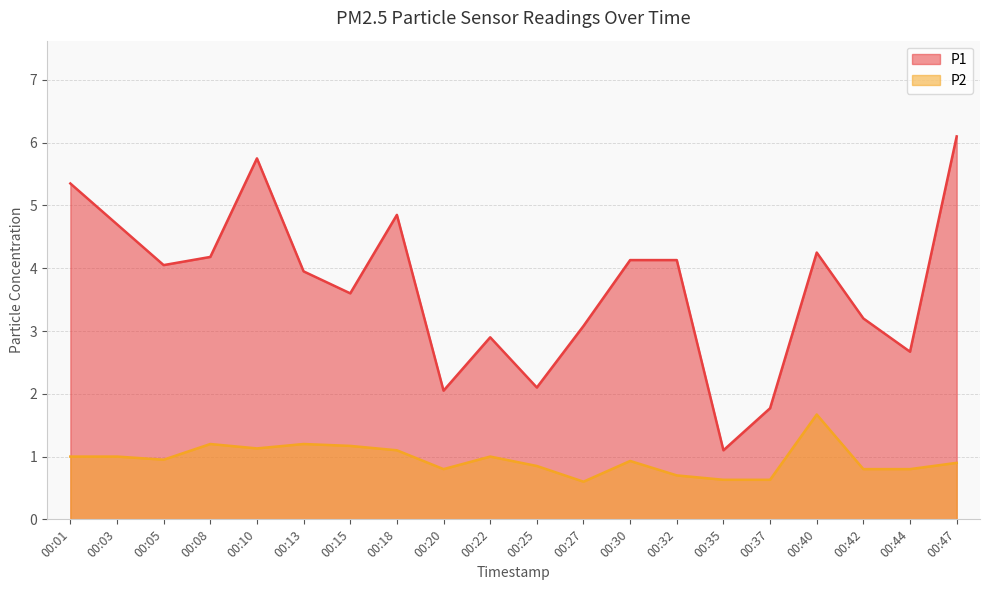

Which series changed the most between 00:08 and 00:44?

P1